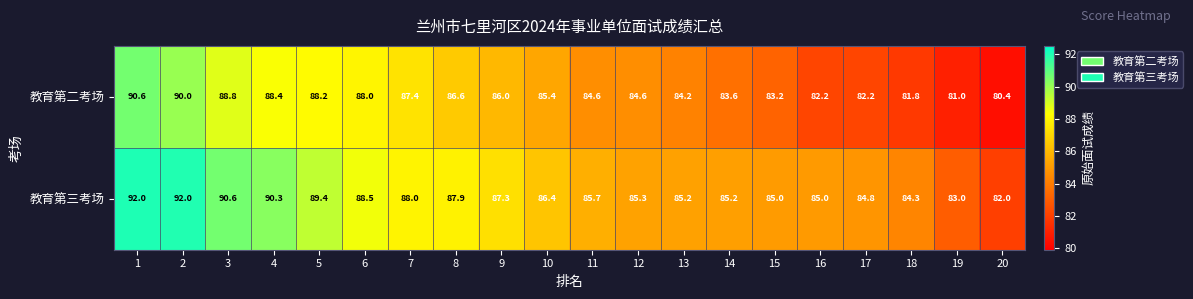

How many distinct data groups are displayed?

2